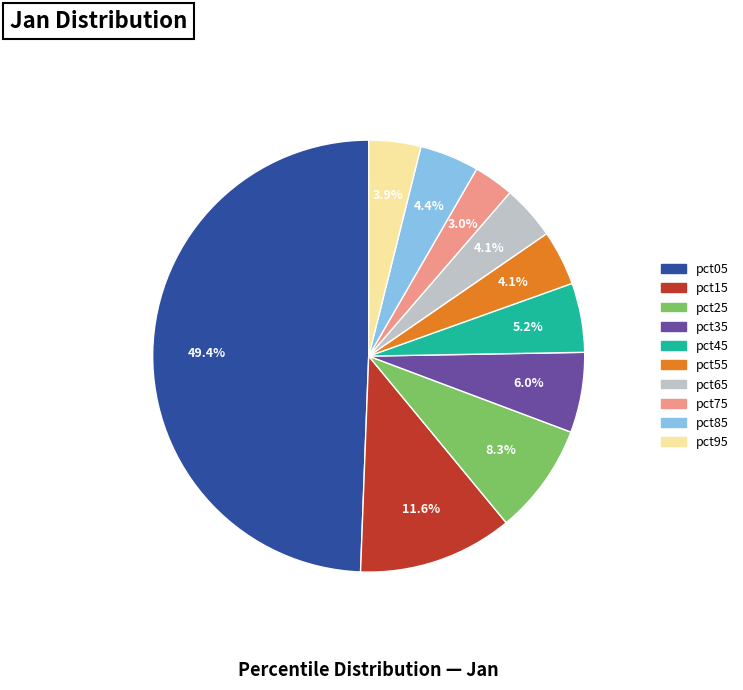

Combined, do pct95 and pct45 account for over 50%?

No